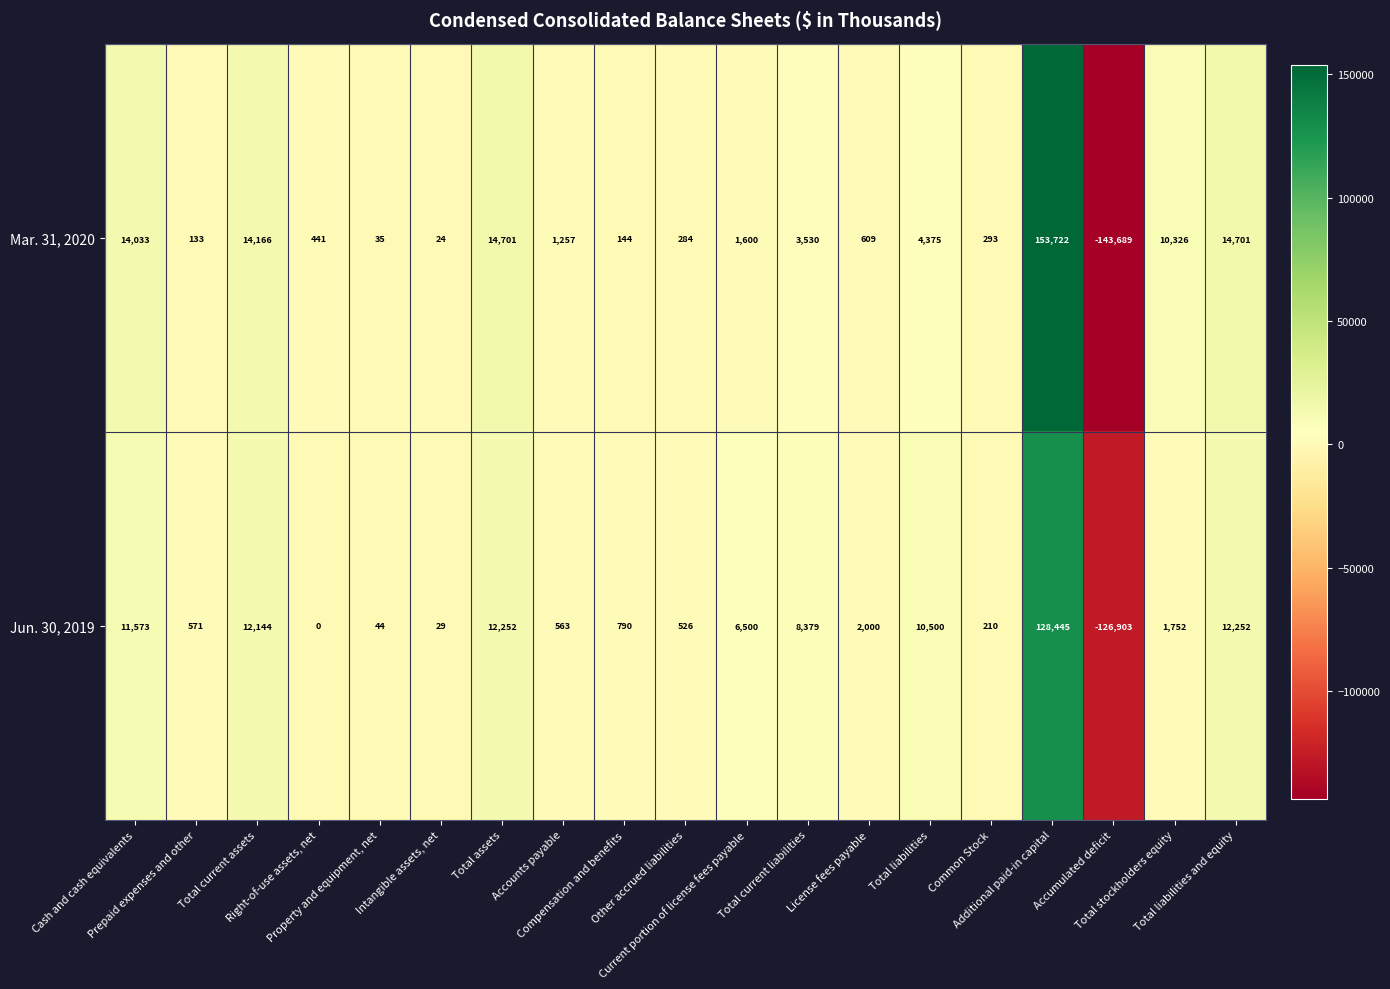

Which series has the largest total across all categories?

Mar. 31, 2020